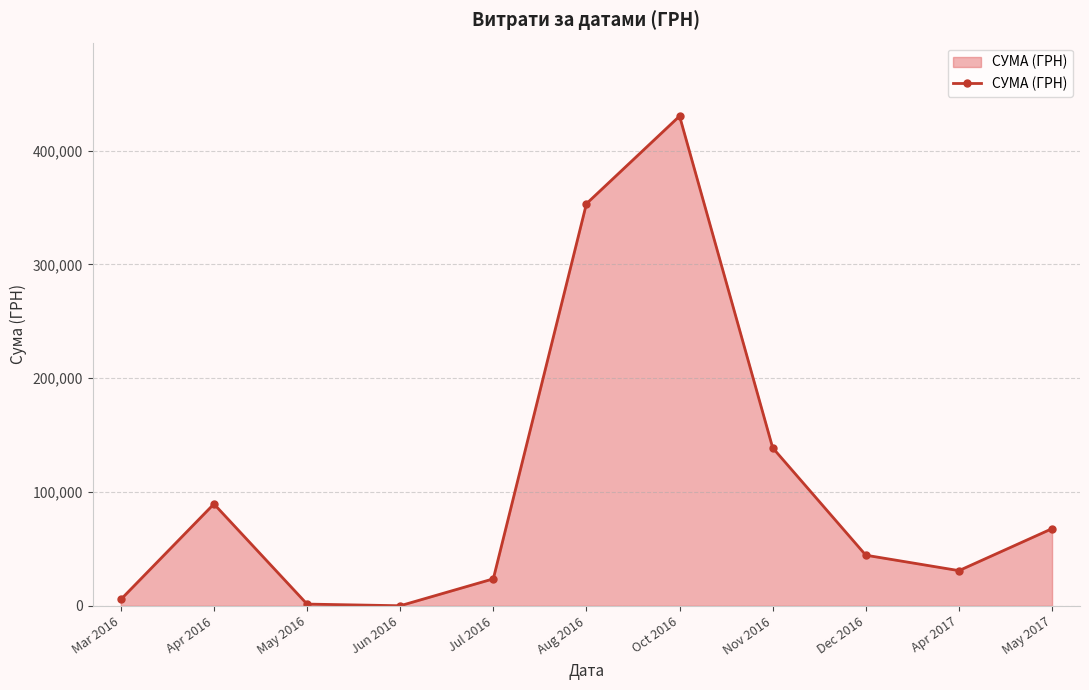

What is the greatest value displayed?

430416.3